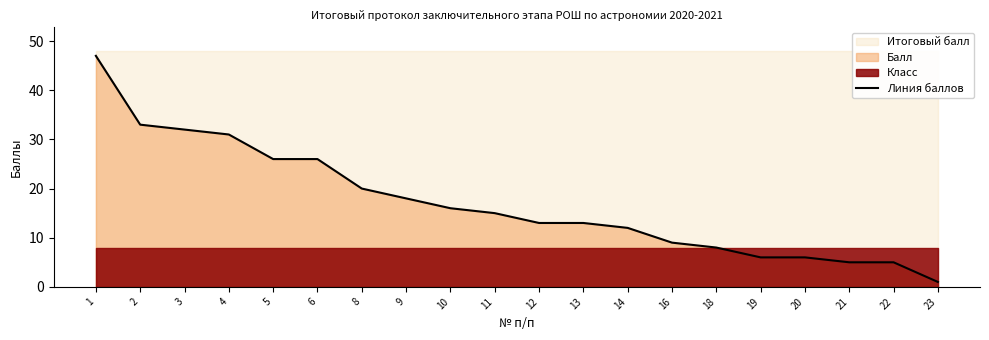

True or false: the data has more than 2 interior local peaks.

False